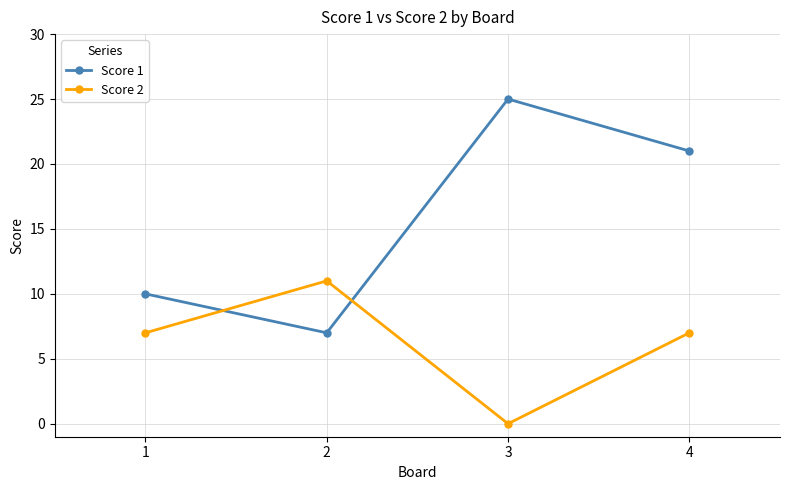

Which series has the largest range (max minus min)?

Score 1